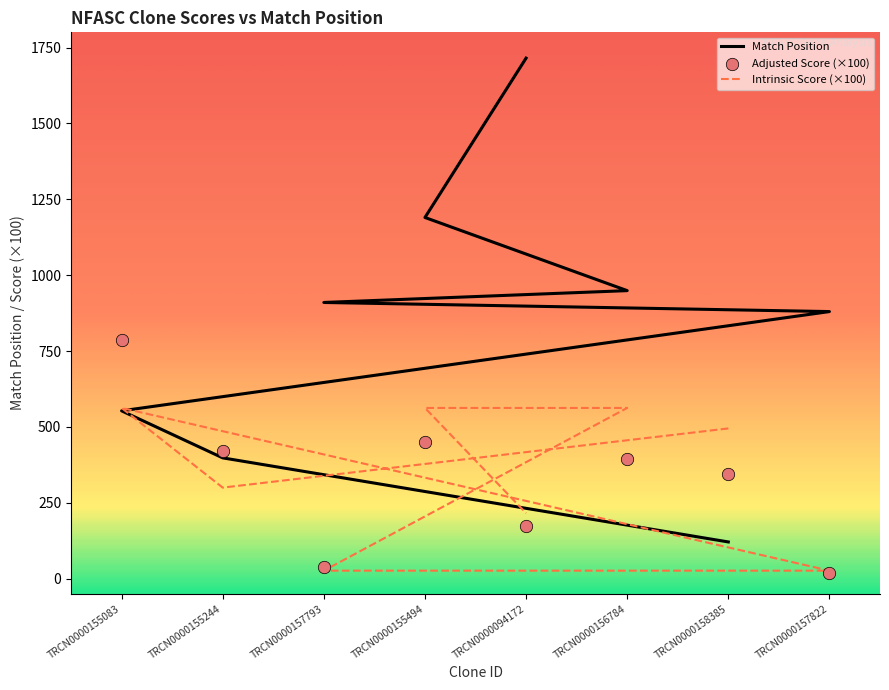

Which series reaches the minimum Y coordinate?

Adjusted Score (×100)